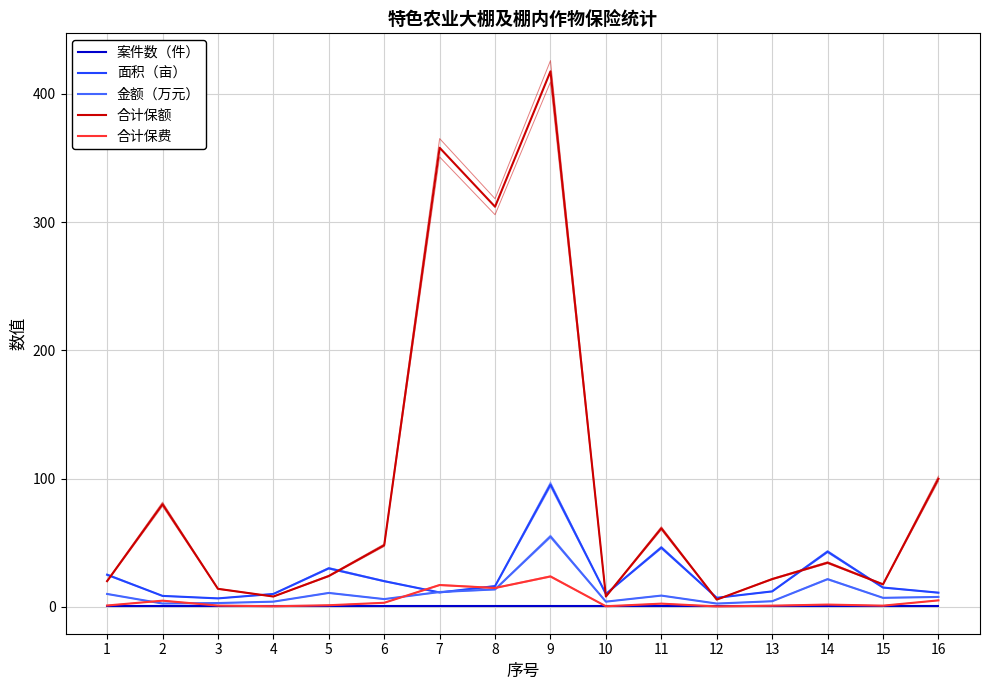

Which series changed the most between 8 and 9?

合计保额